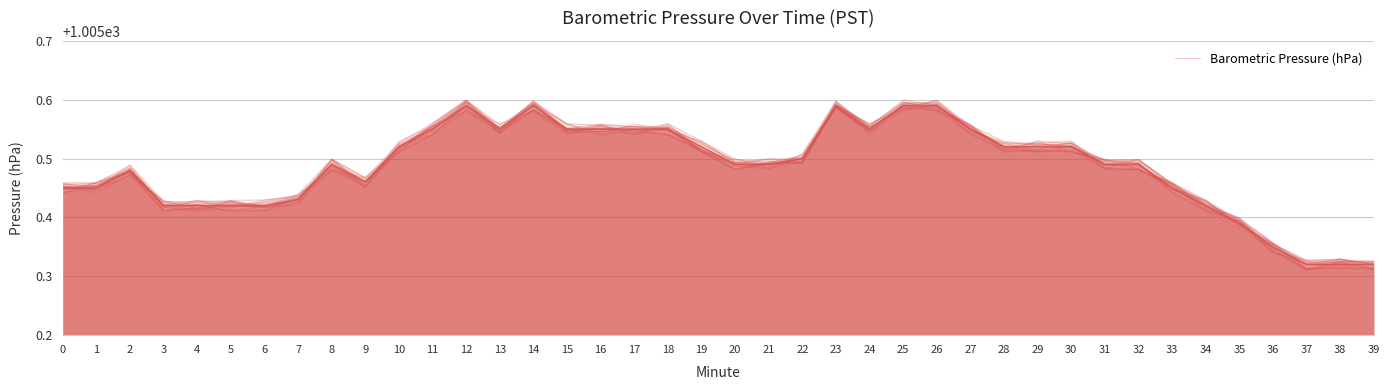

What is the difference between the maximum and second lowest values?

0.3